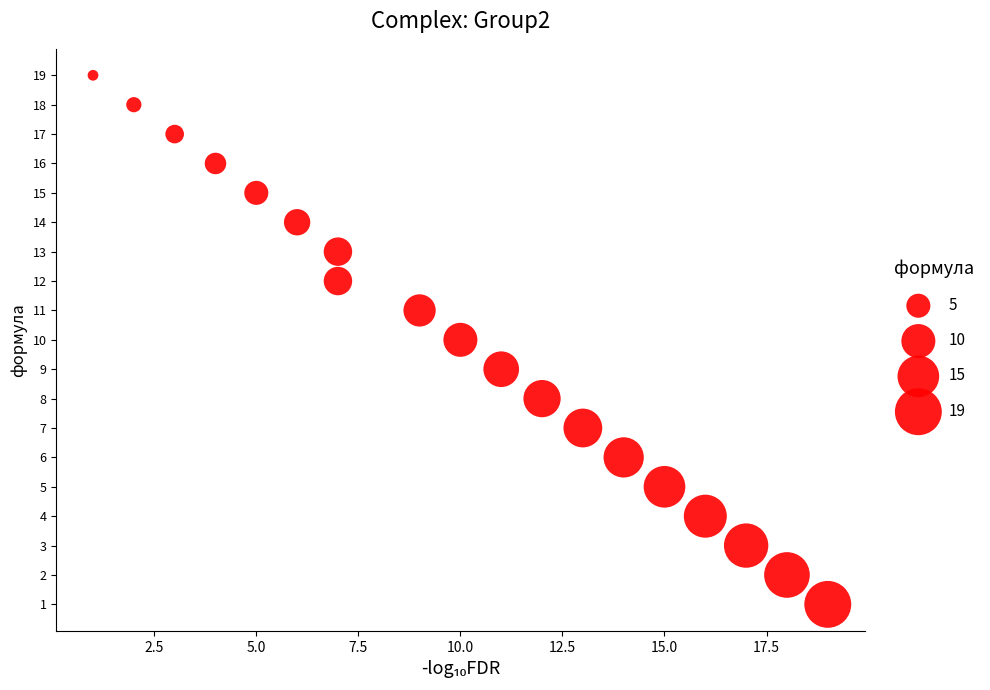

What is the range of X values (max minus min)?

18